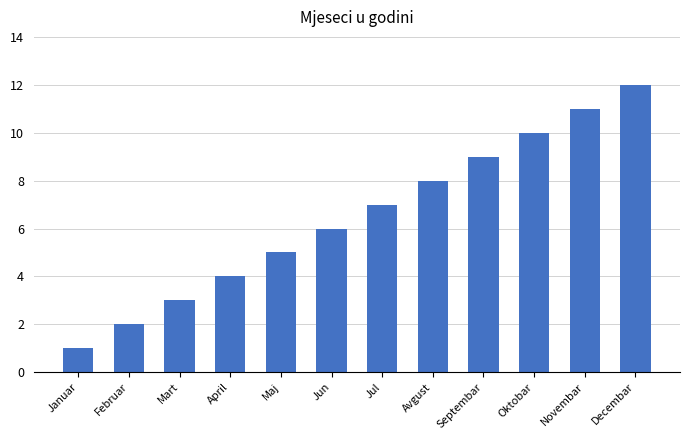

Between Novembar and Jul, which is larger?

Novembar